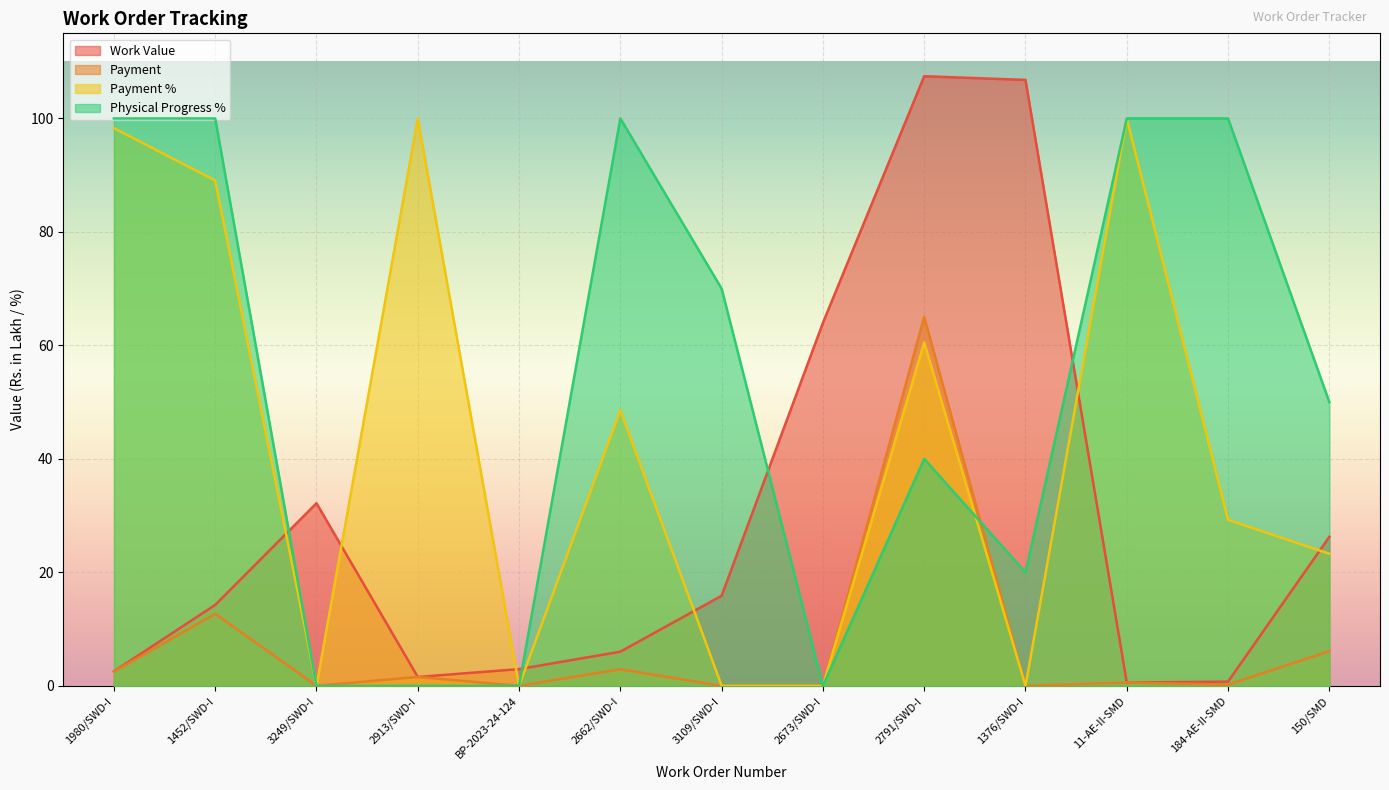

What is the difference between the maximum and minimum values in the Payment series?

65.0